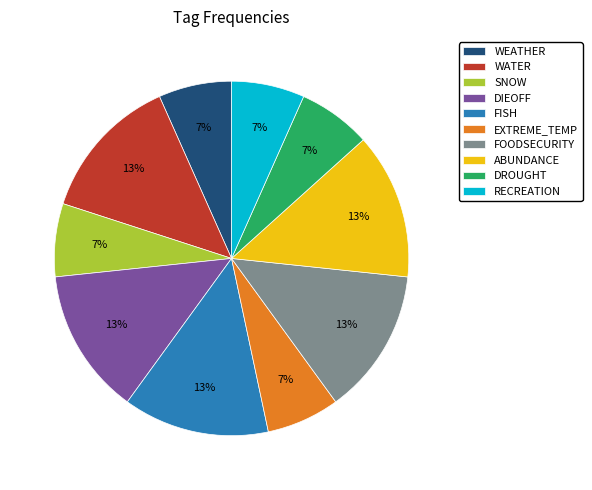

Count the number of slices in the pie.

10